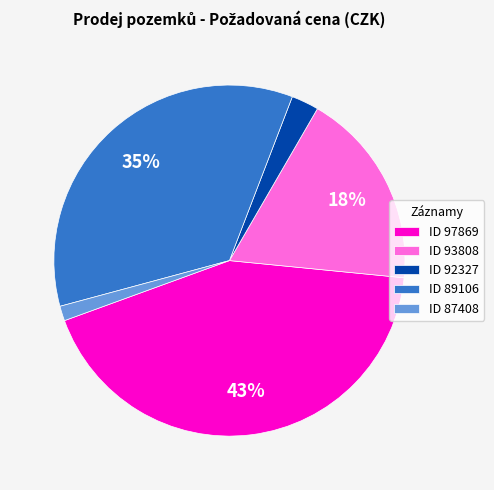

Which slice is the largest?

ID 97869